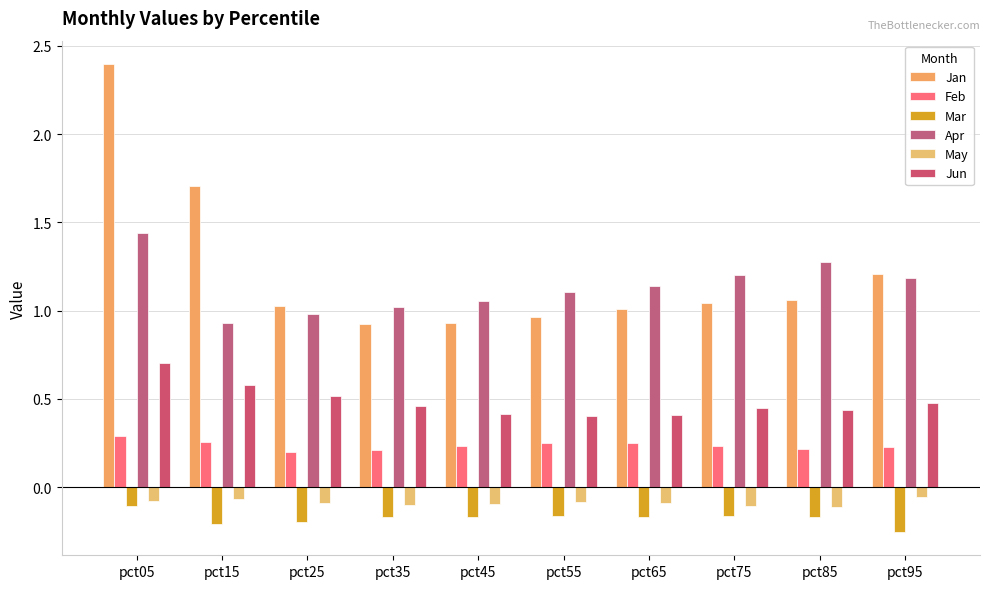

How many bars are there in total?

60